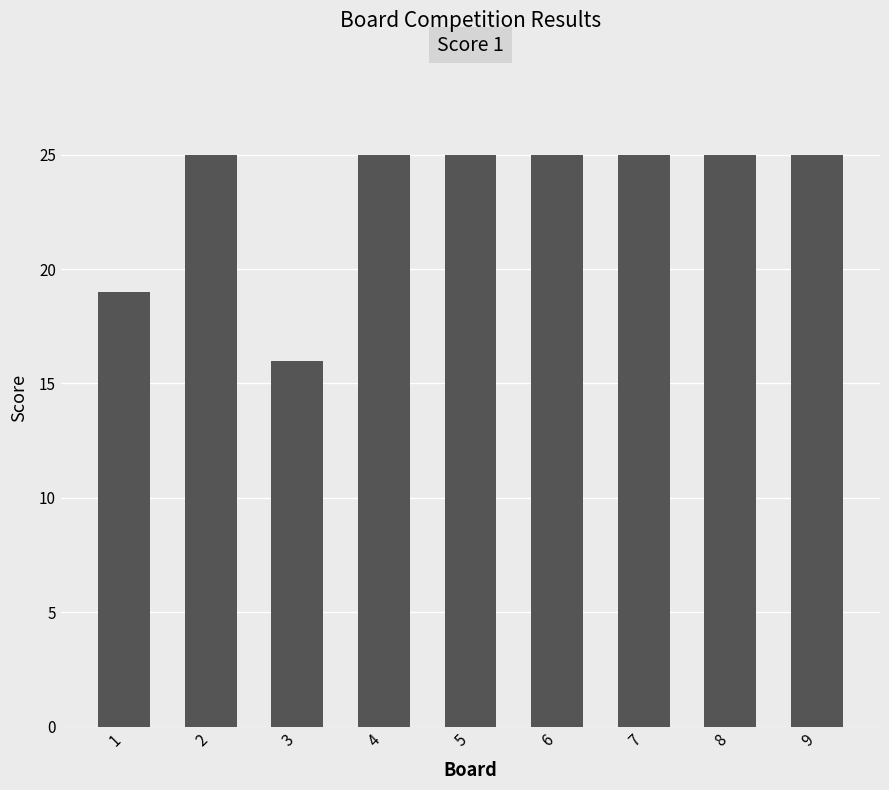

What value does the data have at 5?

25